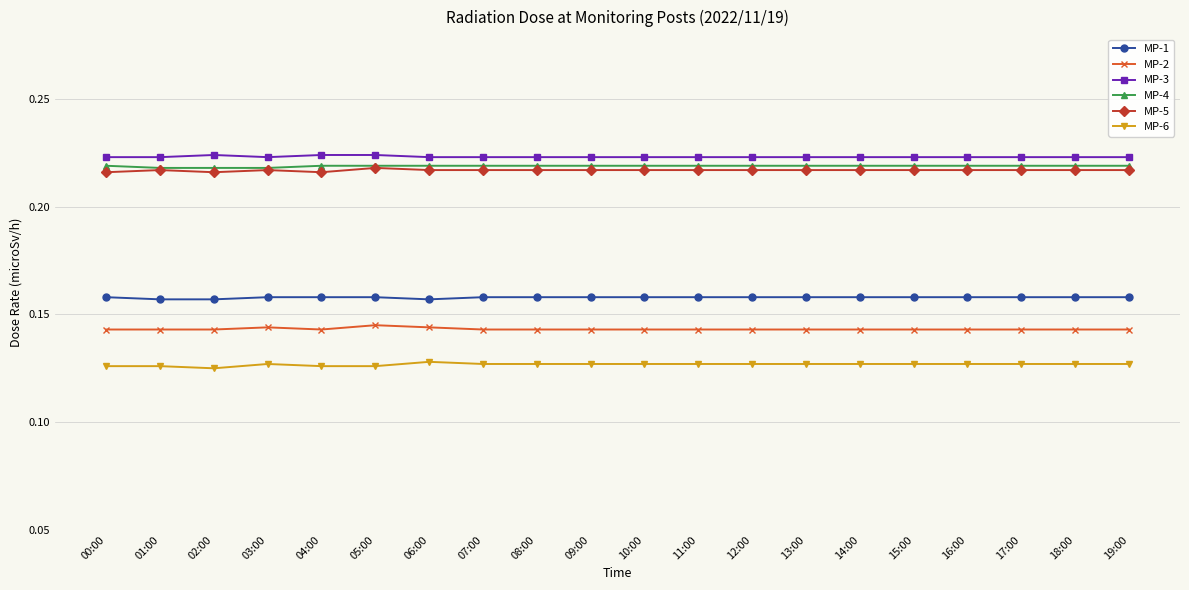

Is this an area chart (filled region under the line)?

No